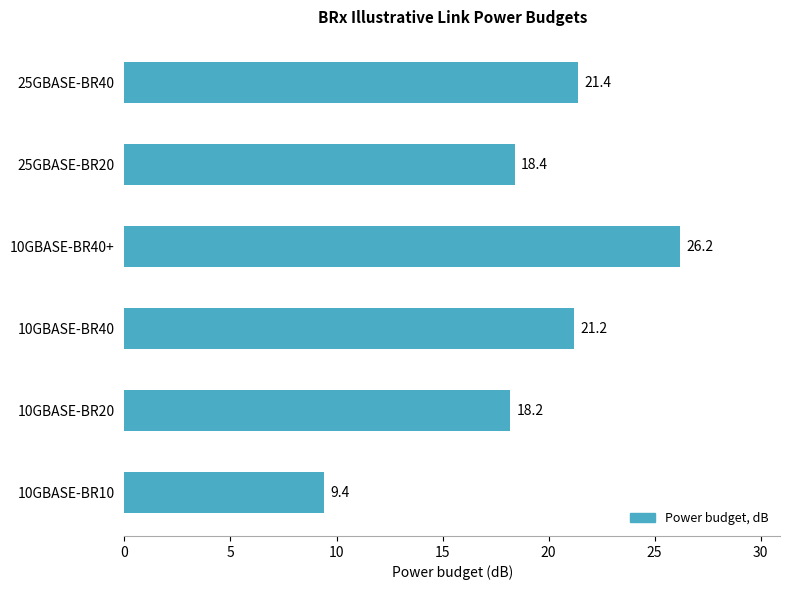

Read the value at 10GBASE-BR40+.

26.2